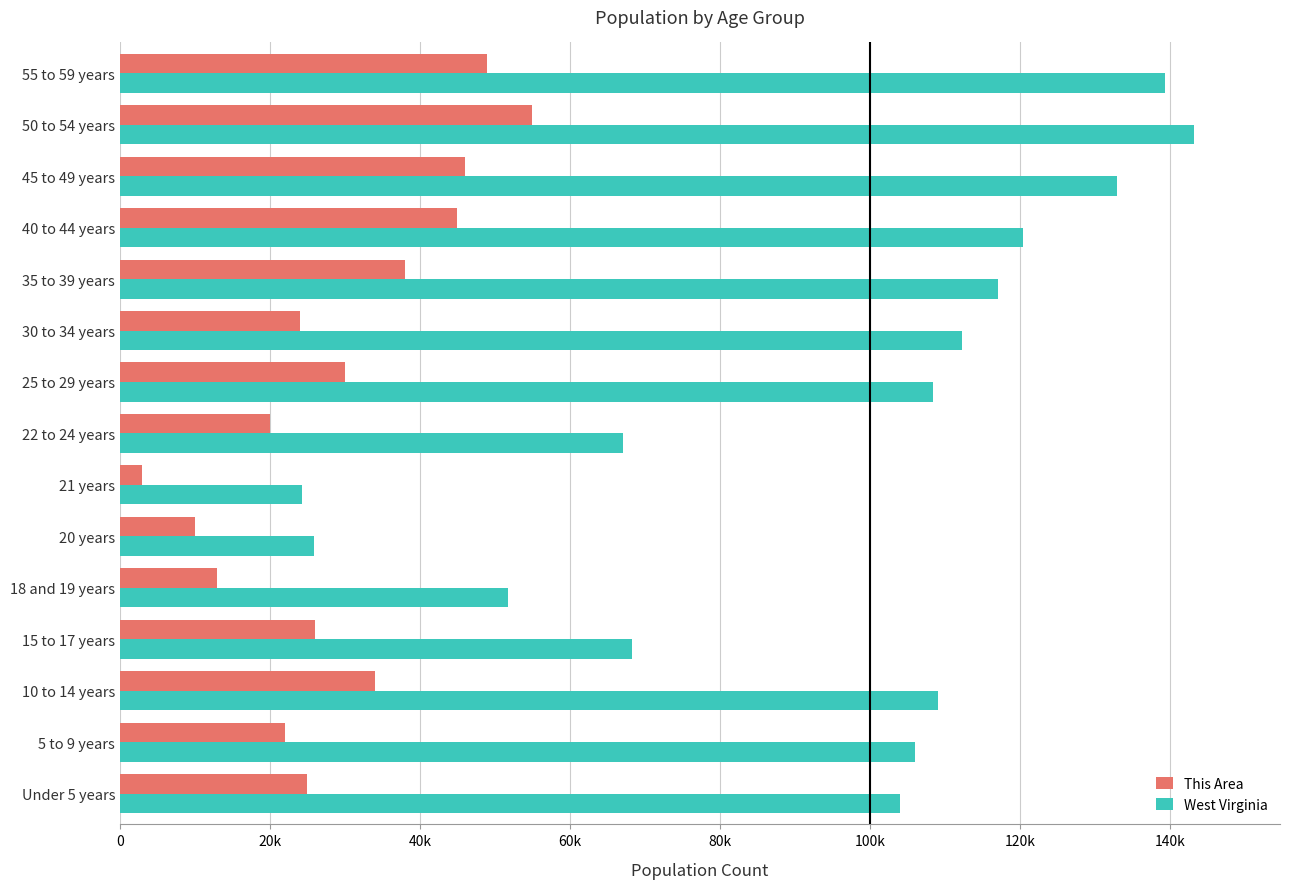

What are all the series names shown in the legend?

This Area, West Virginia